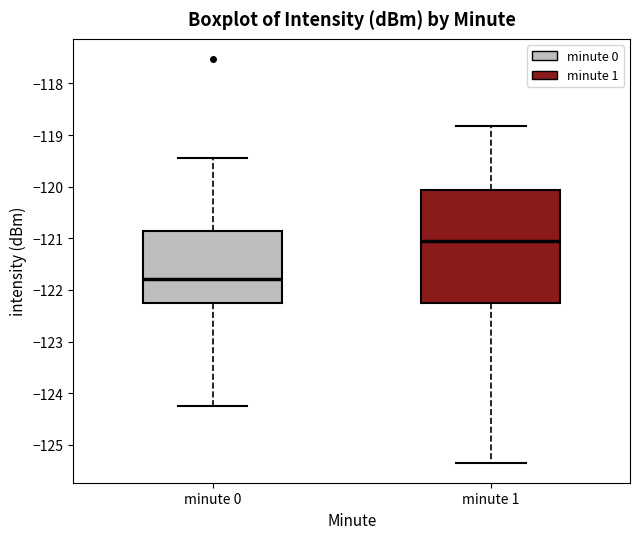

Where does the upper whisker of the box for minute 1 end on the y-axis? The values are not printed on the chart, so give them approximately, as read against the axis.

-118.8